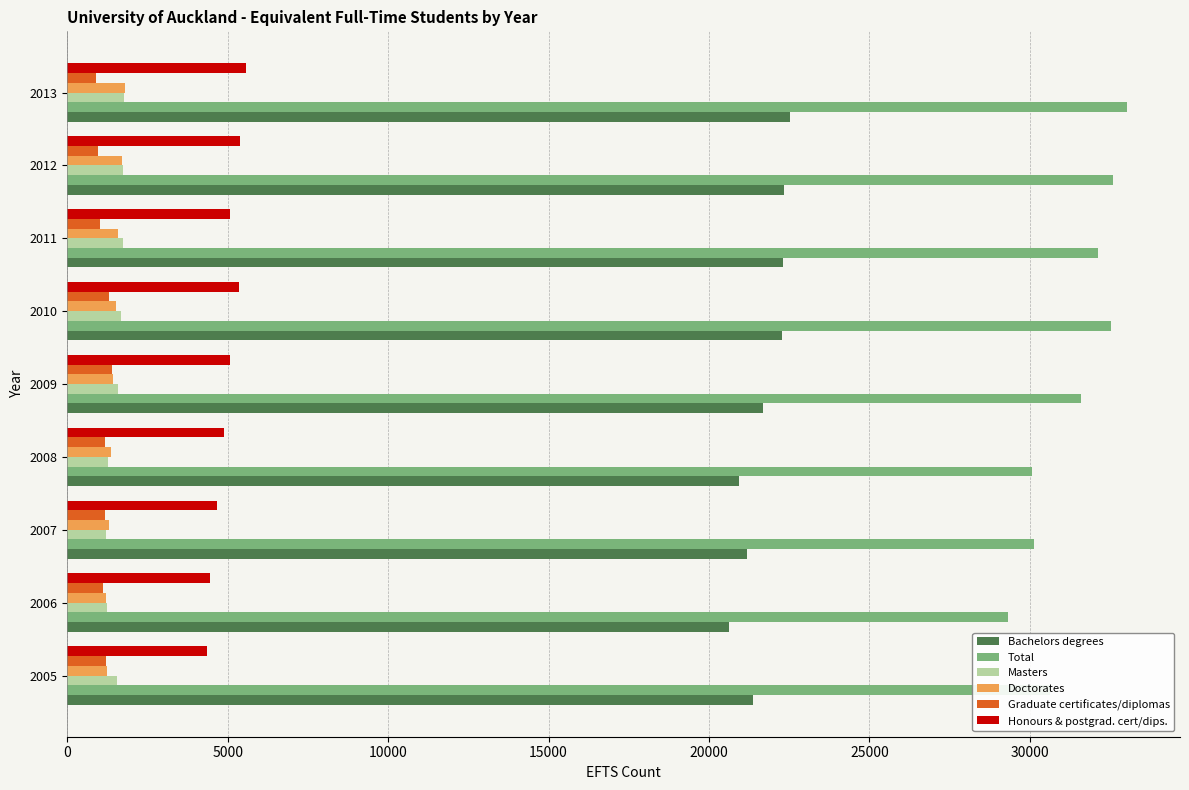

Which series has the largest range (max minus min)?

Total